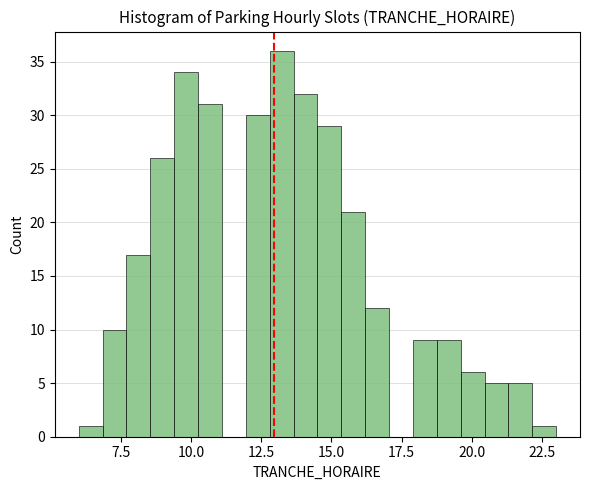

Read against the x-axis, roughly where is the centre of the tallest bar?

13.0